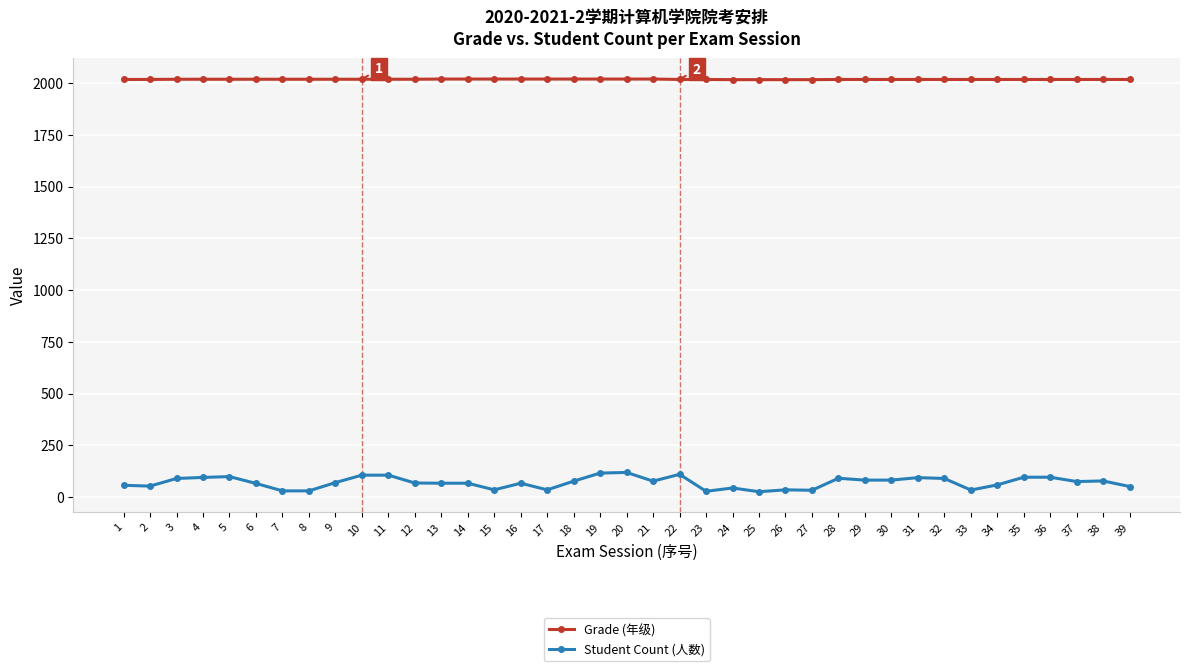

The Grade (年级) series shows 2020 at 17. True or false?

True